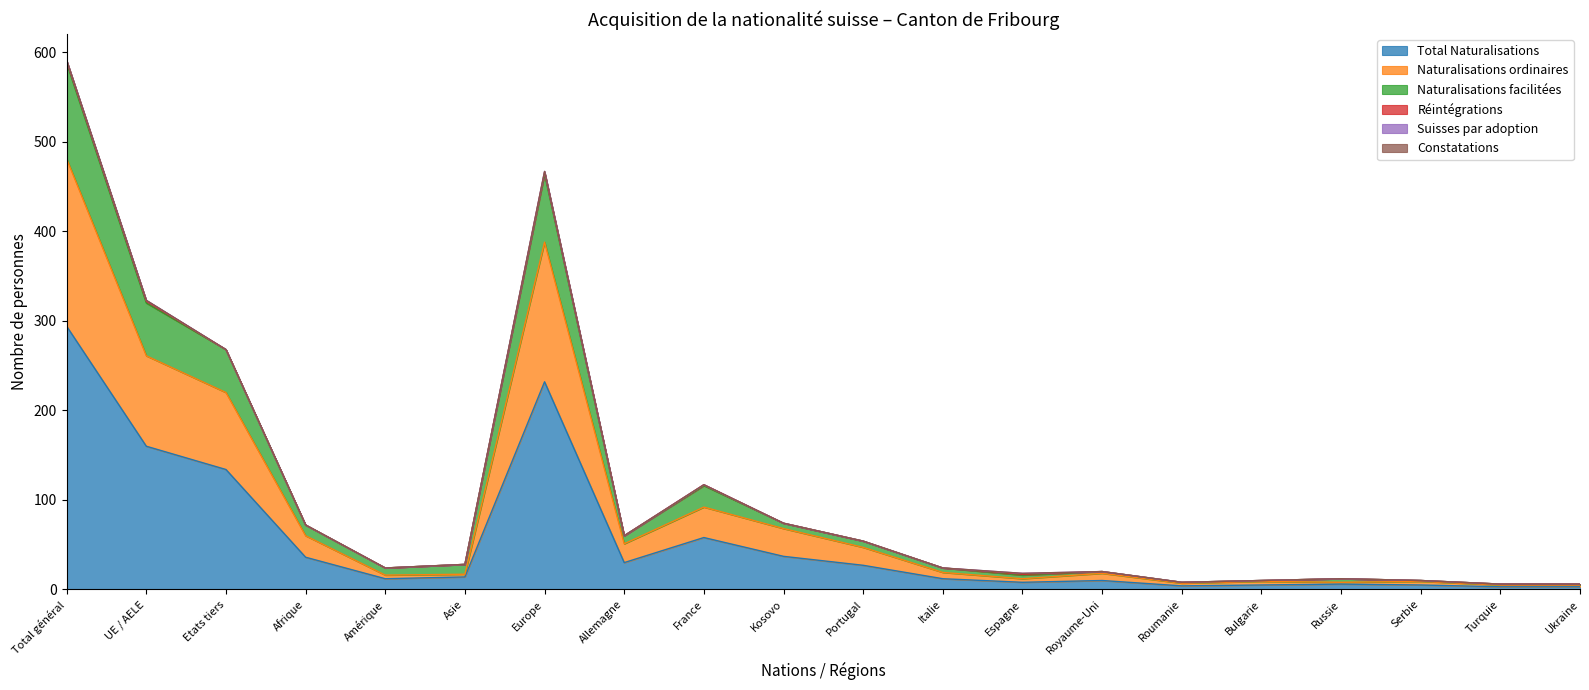

The Total Naturalisations series shows 37 at Kosovo. True or false?

True